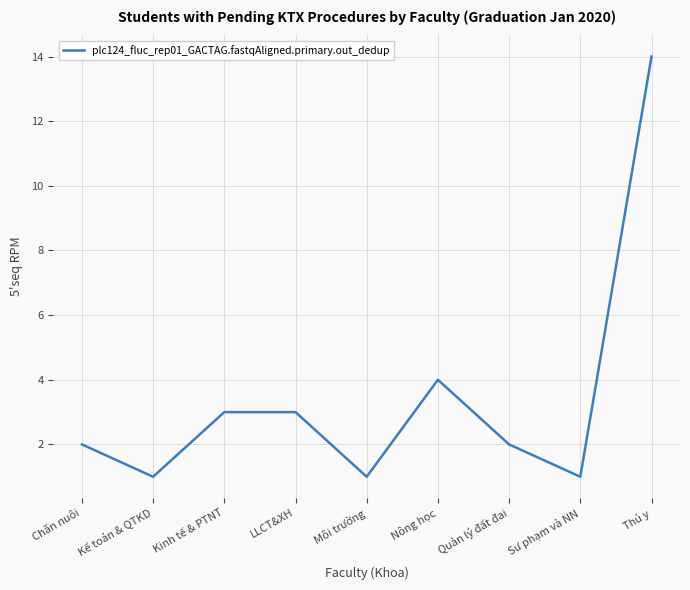

What is the greatest value displayed?

14